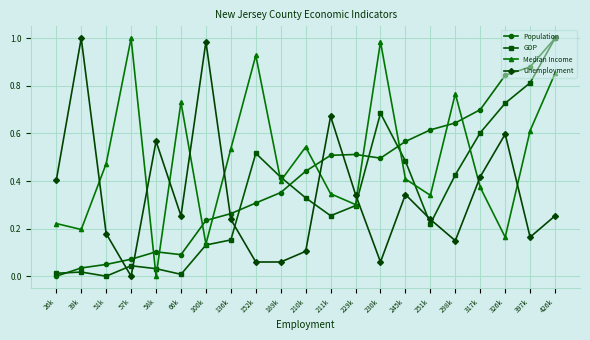

Between 189k and 426k, which series saw the biggest shift?

Population